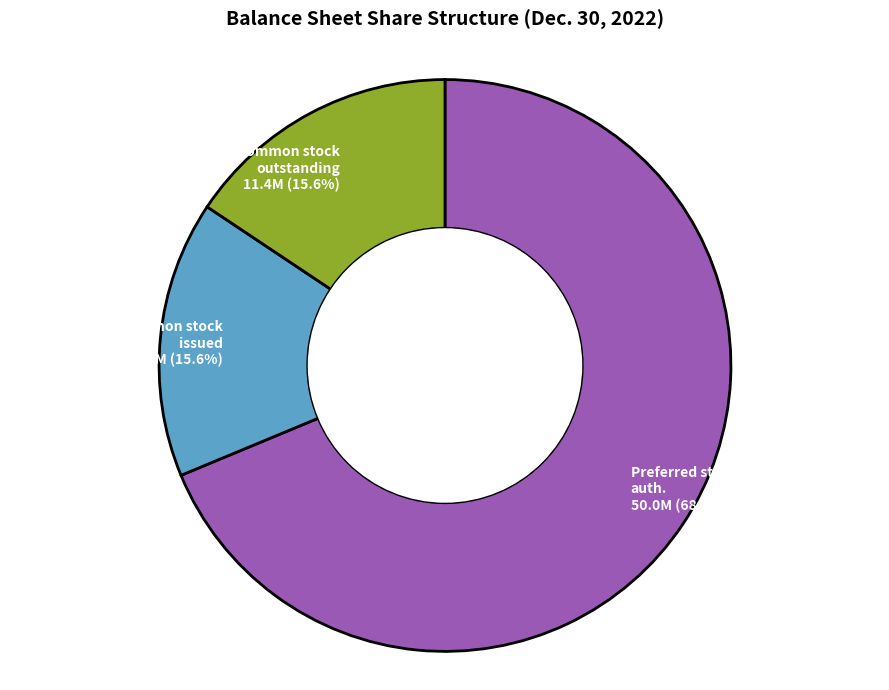

Is there any slice that represents more than half of the pie?

Yes